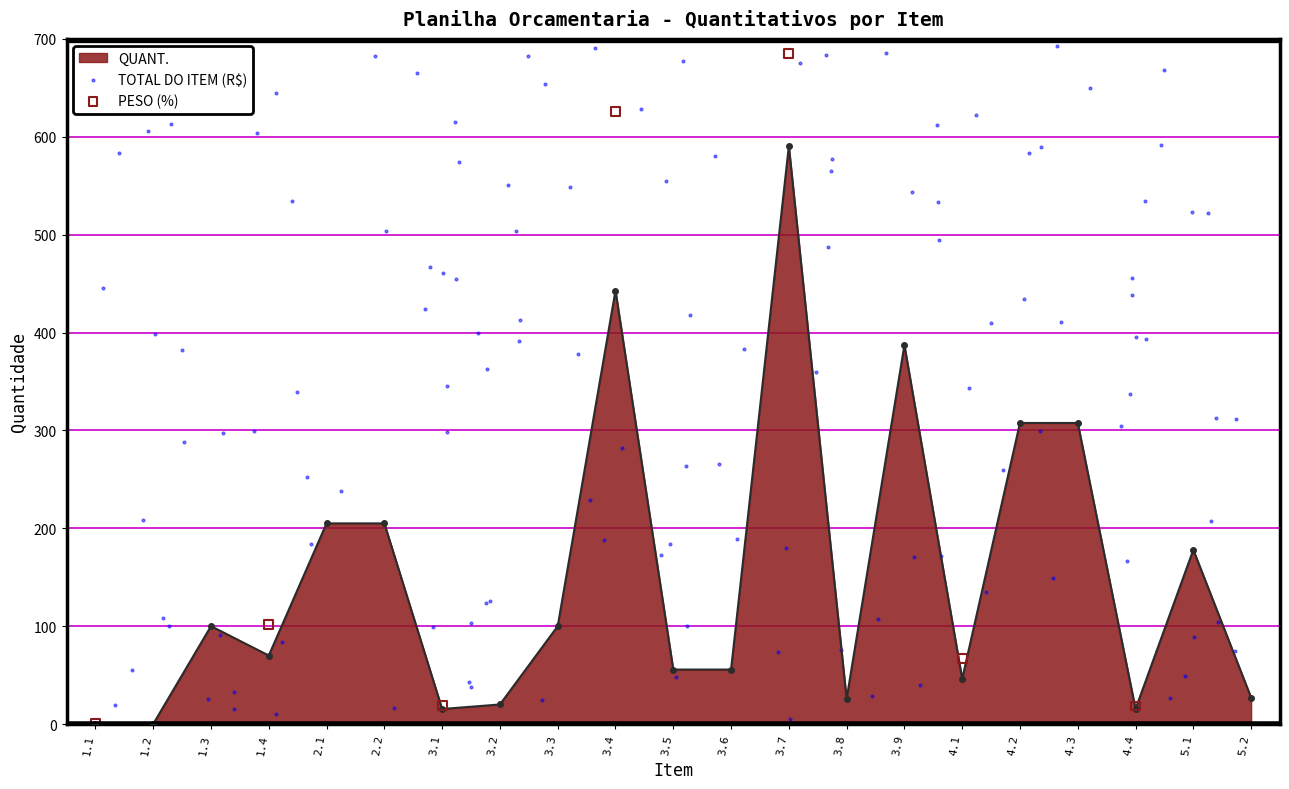

True or false: QUANT. has more than 0 points higher than both neighbors.

True